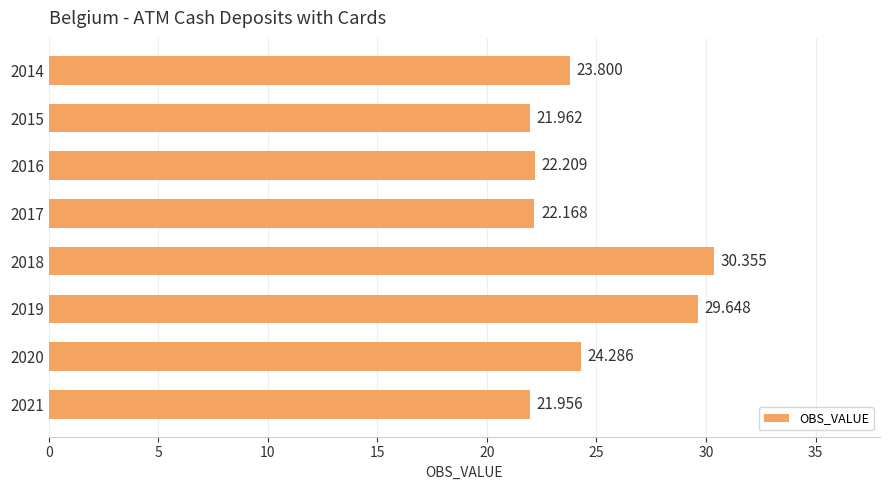

Does the chart contain stacked bars?

No